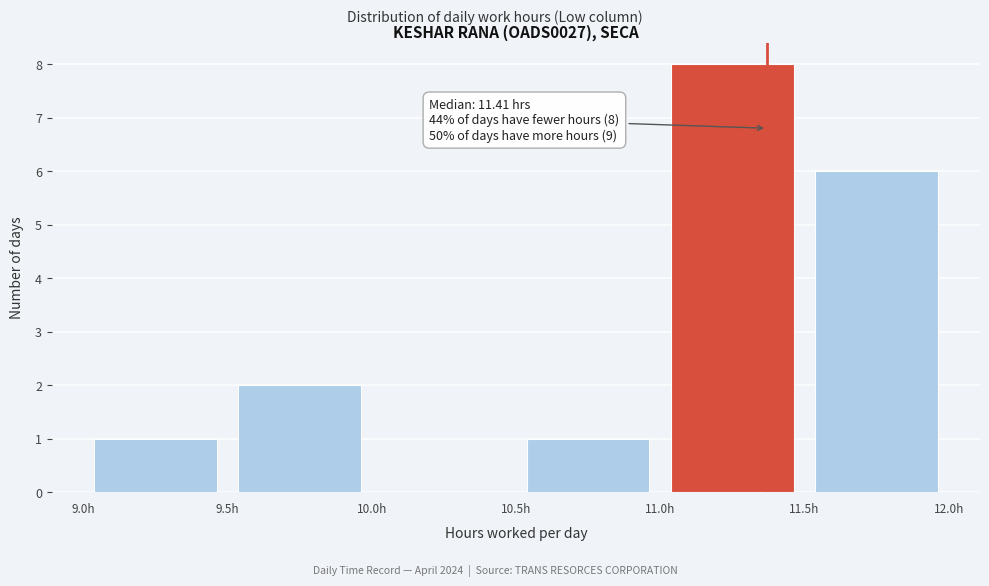

Over which range of the x-axis is the bar tallest?

11.0 to 11.5